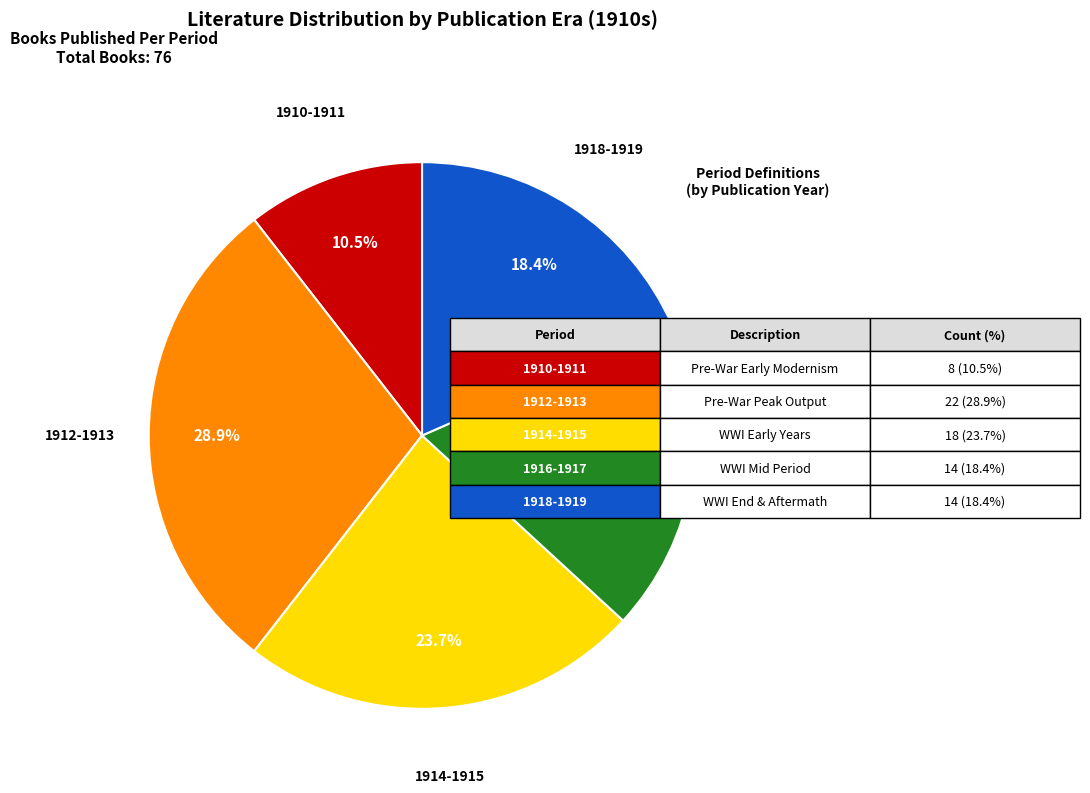

To the nearest percent, what percentage of the pie is 1912-1913?

29%